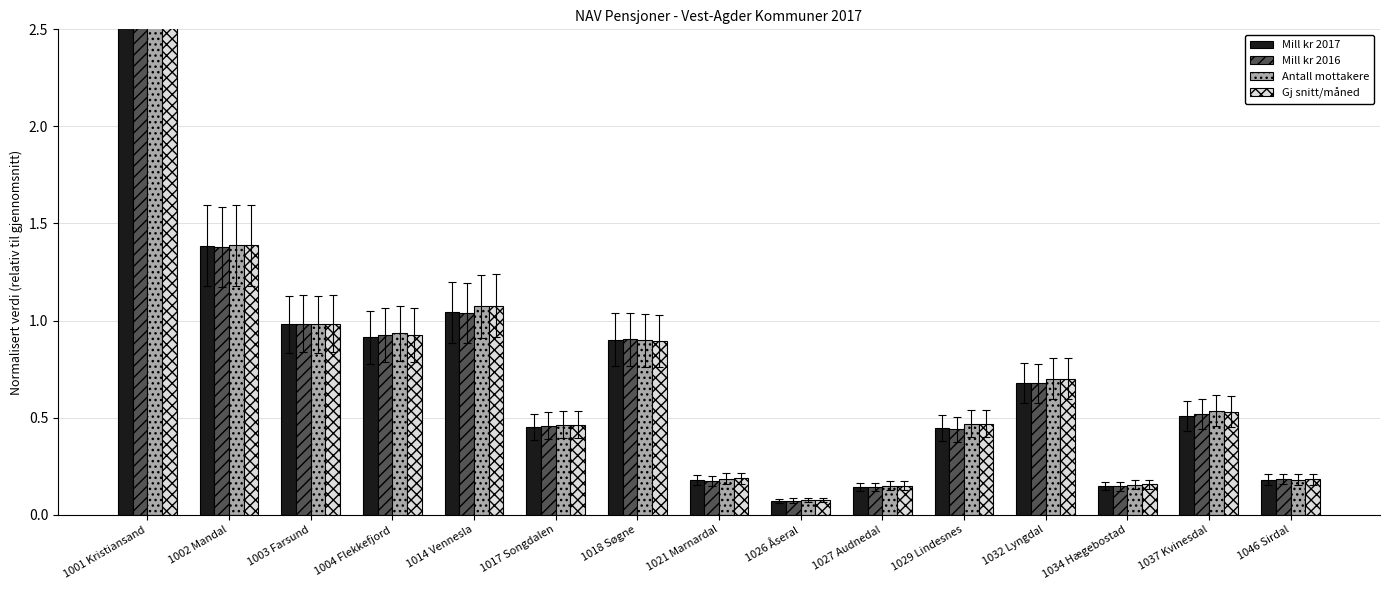

Is the value of Antall mottakere at 1021 Marnardal greater than the value of Gj snitt/måned at 1037 Kvinesdal?

No